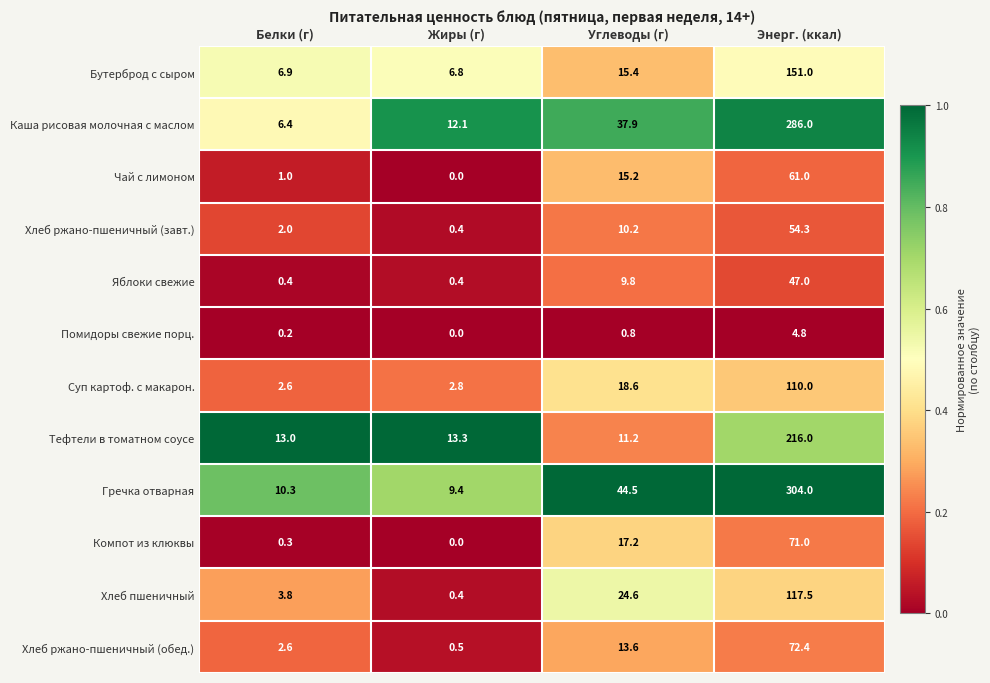

At how many categories does at least one series exceed 3?

4